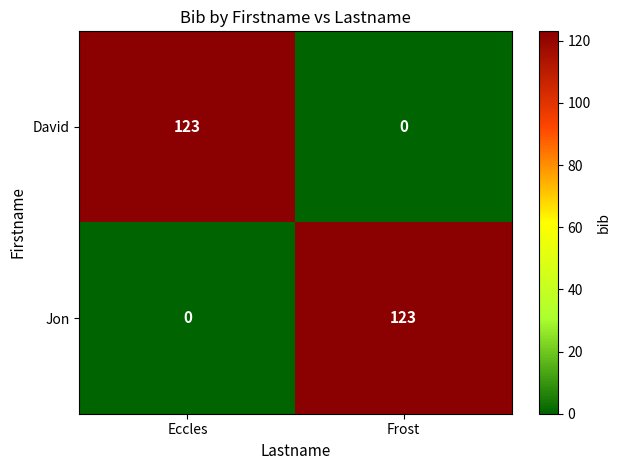

Reading left to right, transcribe all the data shown in this chart.

David: 123	0
Jon: 0	123